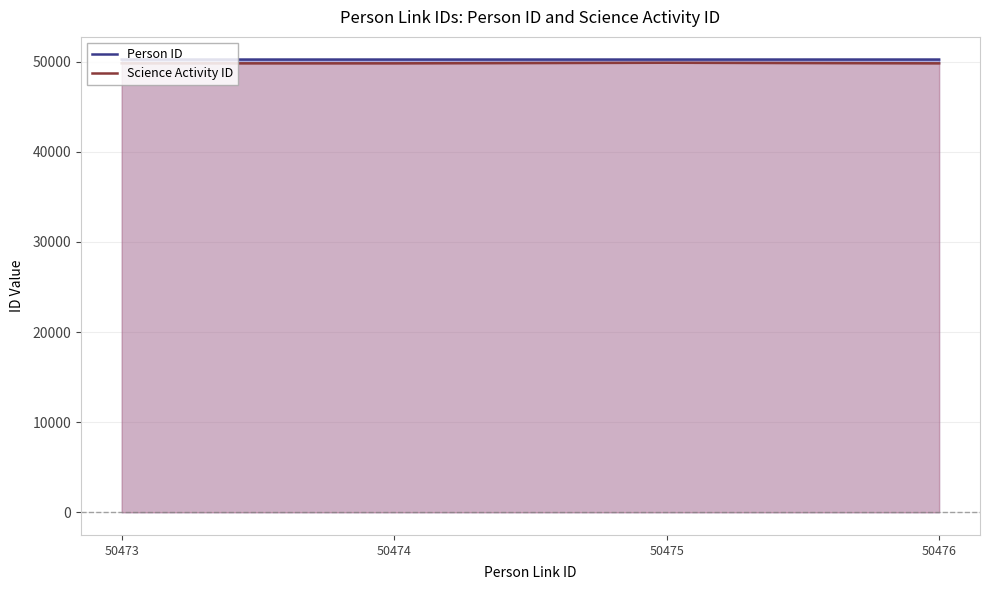

Is the value of Science Activity ID at 50475 greater than the value of Person ID at 50473?

No